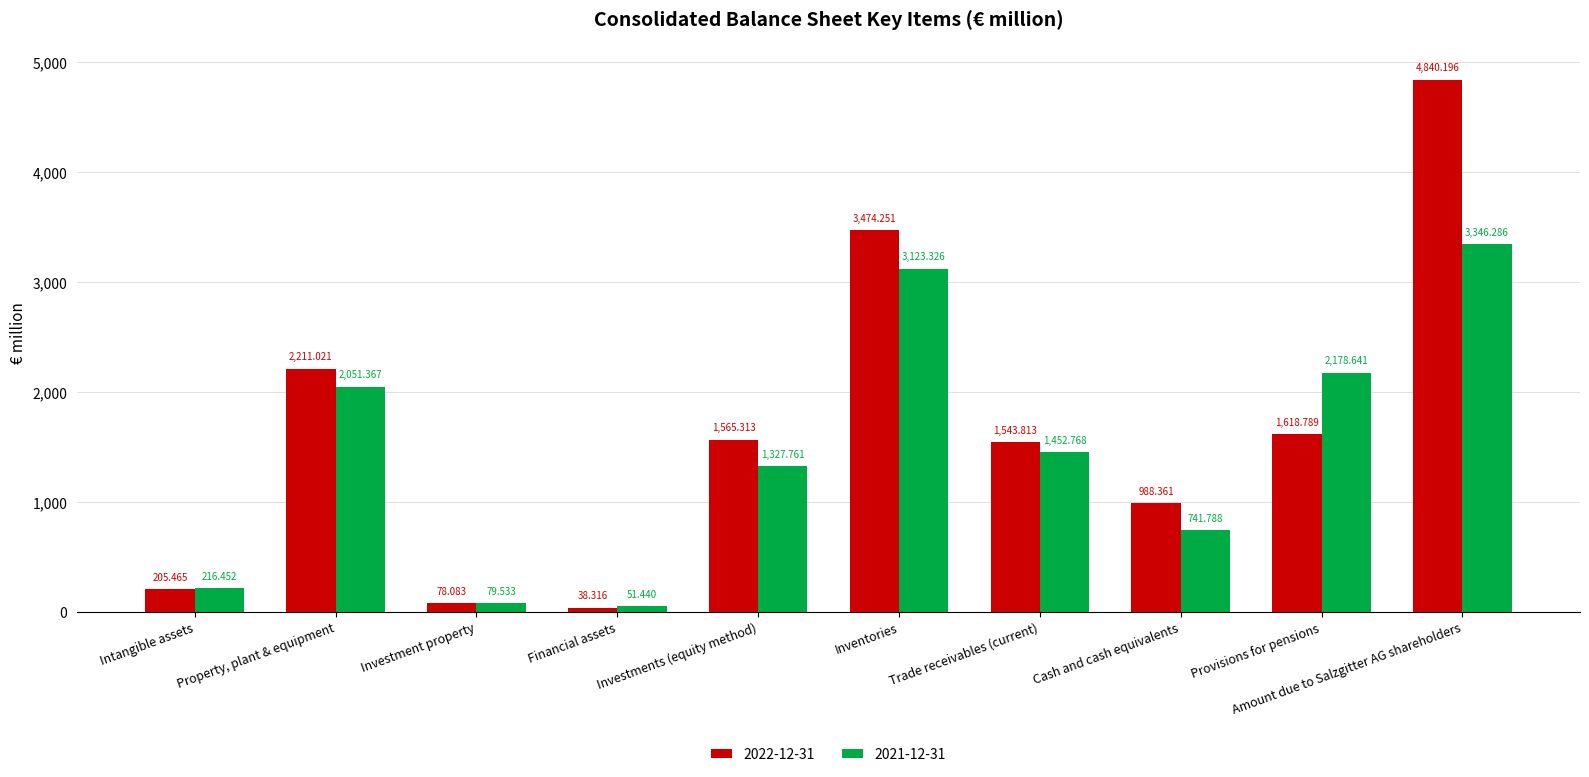

What is the average value of the 2021-12-31 series?

1456.9